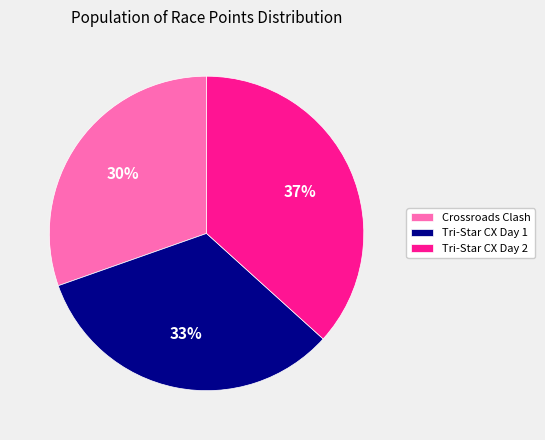

Count the number of slices in the pie.

3